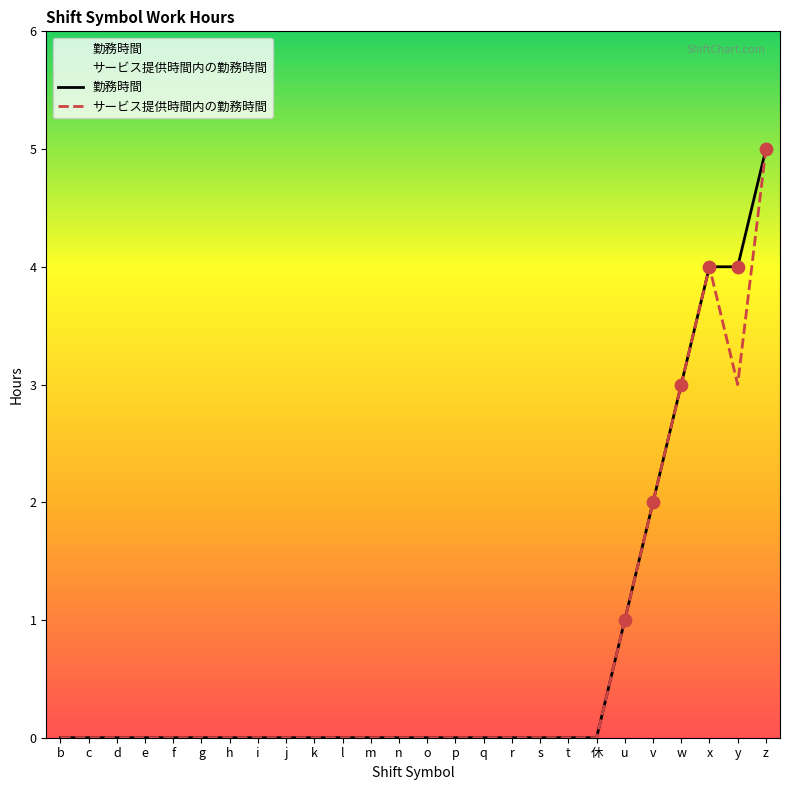

Which series reaches the maximum Y coordinate?

勤務時間